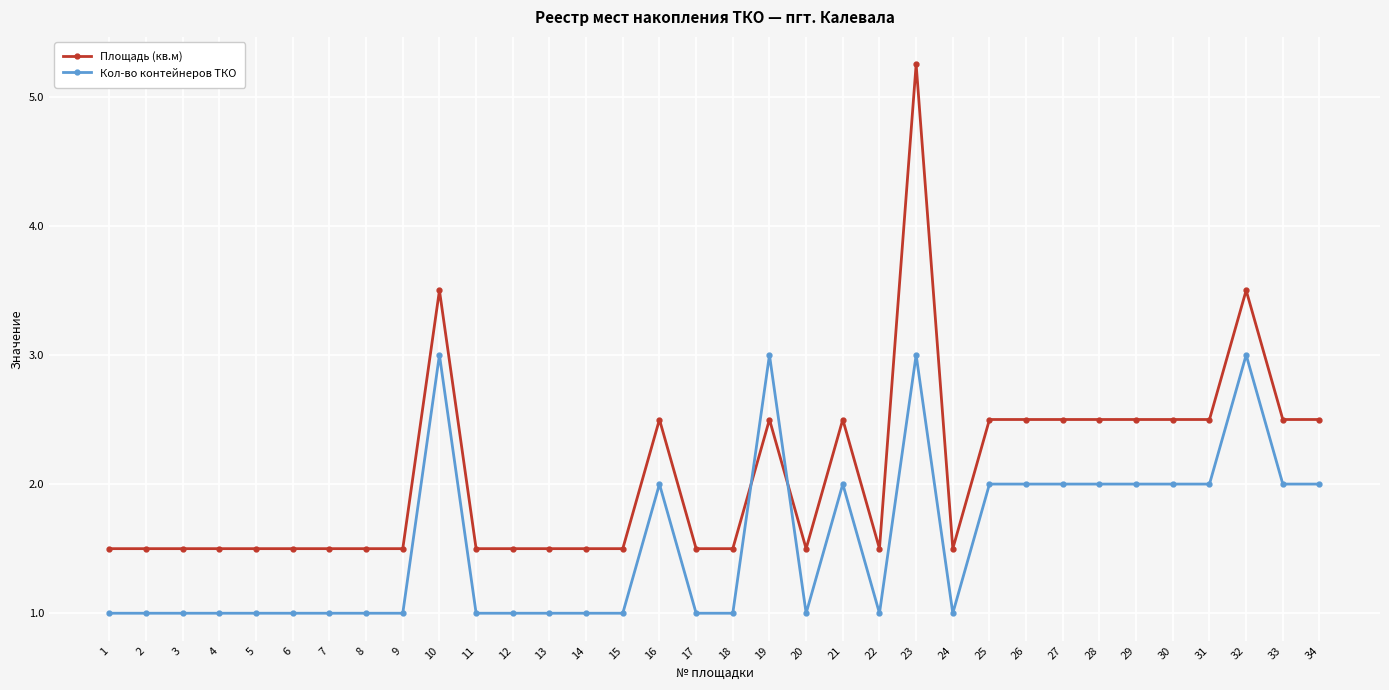

What is the average value of the Площадь (кв.м) series?

2.1